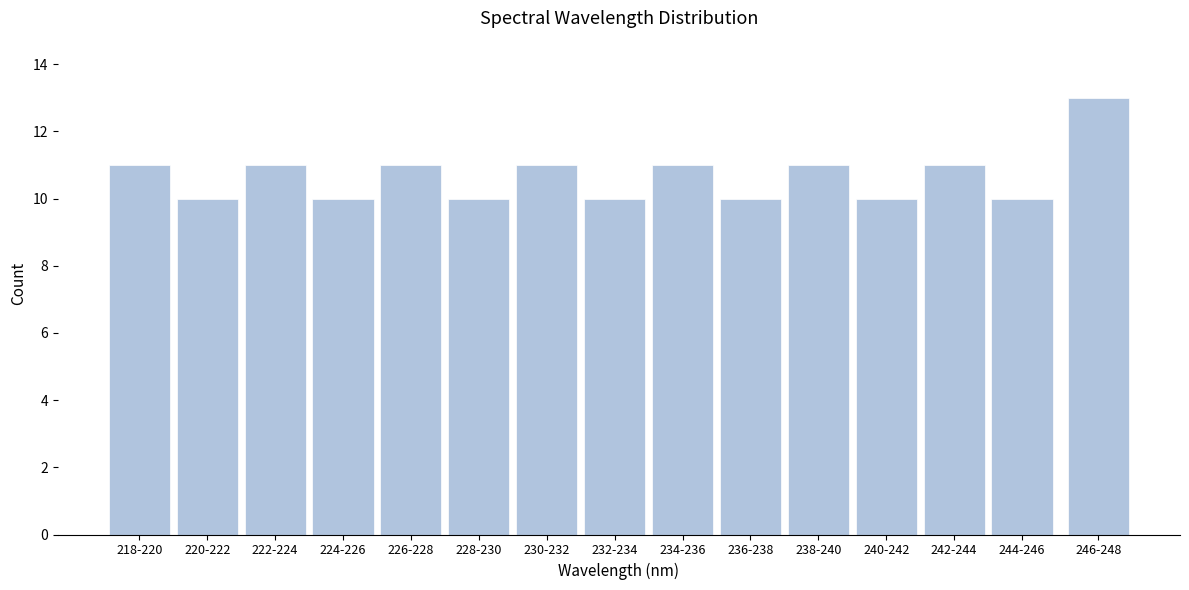

Reading left to right, what are all the values shown in this chart?

11	10	11	10	11	10	11	10	11	10	11	10	11	10	13